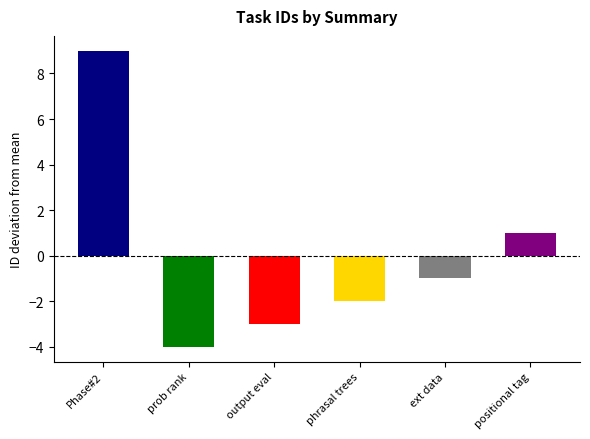

At which category does the chart reach its peak across all series?

Phase #2 technical report